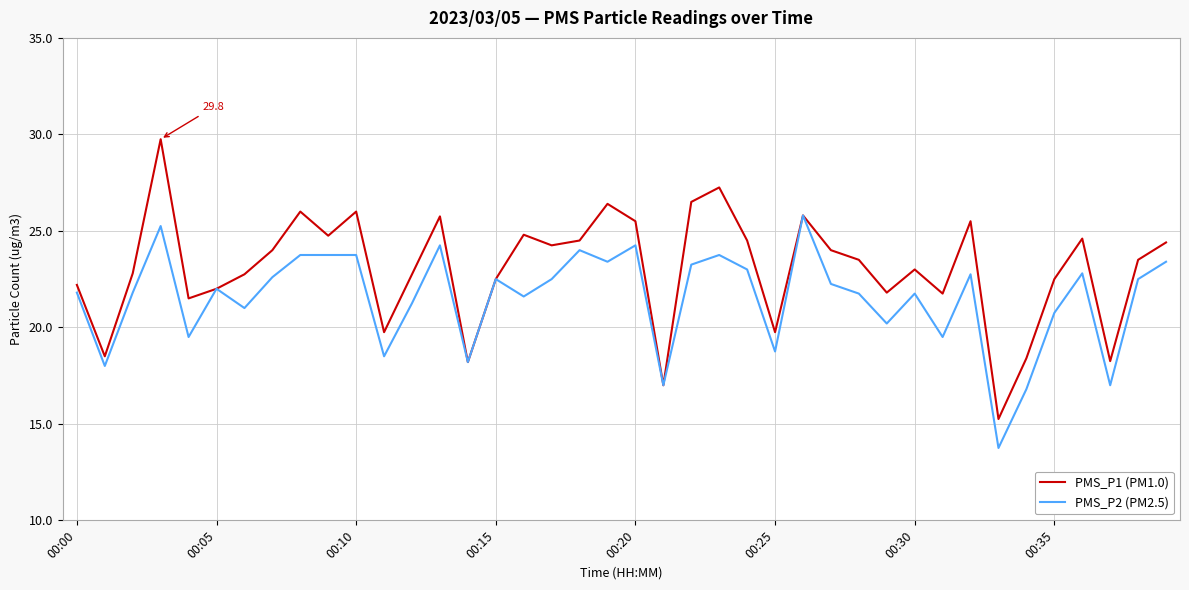

Which series has the widest spread of values?

PMS_P1 (PM1.0)